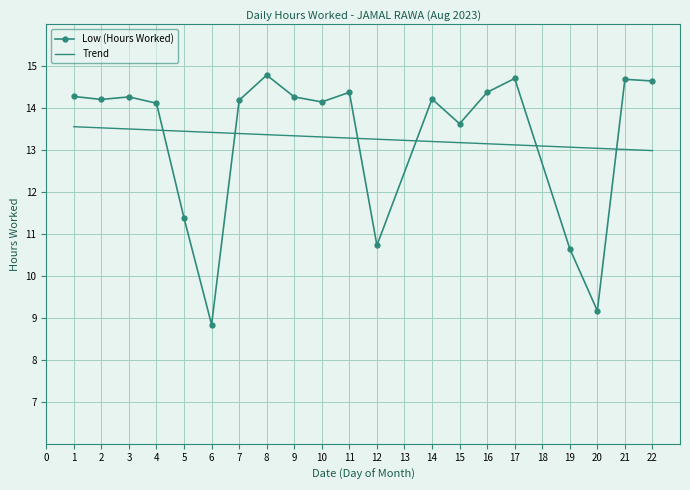

What is the maximum value shown in the chart?

14.8